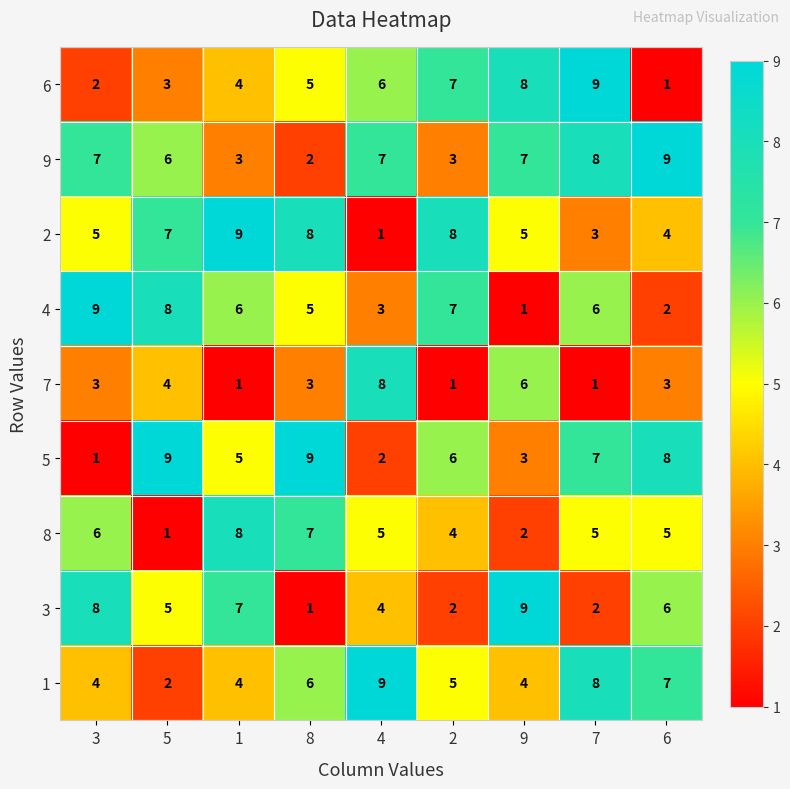

What is the greatest value displayed?

9